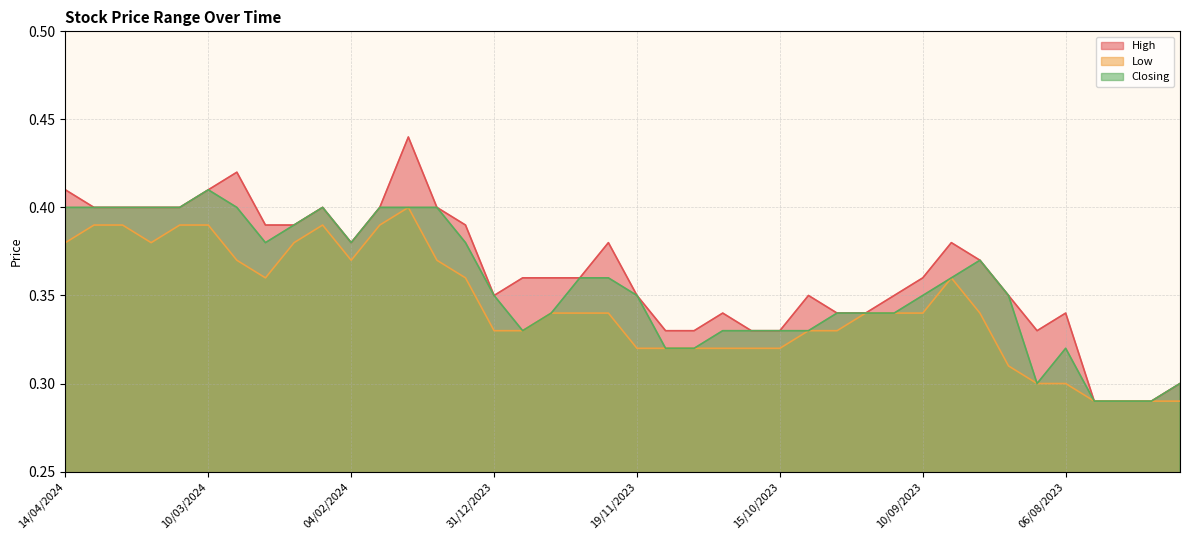

What is the sum of all Low values?

13.8